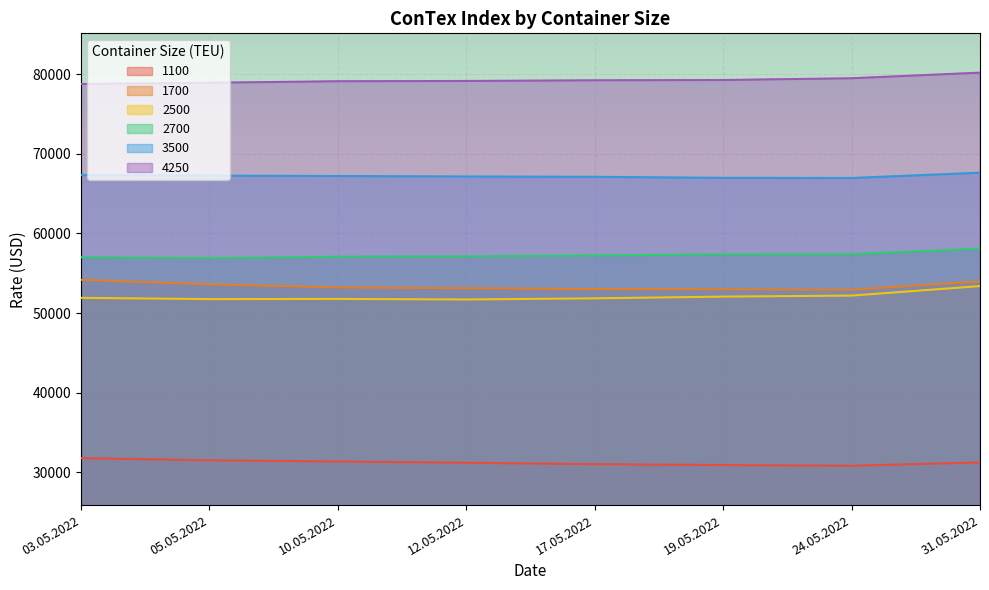

Reading left to right, transcribe all the data shown in this chart.

1100: 03.05.2022=31788	05.05.2022=31517	10.05.2022=31371	12.05.2022=31213	17.05.2022=31033	19.05.2022=30921	24.05.2022=30833	31.05.2022=31258
1700: 03.05.2022=54167	05.05.2022=53604	10.05.2022=53213	12.05.2022=53113	17.05.2022=53004	19.05.2022=52979	24.05.2022=52925	31.05.2022=53967
2500: 03.05.2022=51909	05.05.2022=51750	10.05.2022=51773	12.05.2022=51705	17.05.2022=51845	19.05.2022=52064	24.05.2022=52191	31.05.2022=53382
2700: 03.05.2022=57000	05.05.2022=56886	10.05.2022=57068	12.05.2022=57109	17.05.2022=57232	19.05.2022=57364	24.05.2022=57391	31.05.2022=58073
3500: 03.05.2022=67325	05.05.2022=67250	10.05.2022=67200	12.05.2022=67140	17.05.2022=67100	19.05.2022=66970	24.05.2022=66950	31.05.2022=67620
4250: 03.05.2022=78750	05.05.2022=78900	10.05.2022=79090	12.05.2022=79125	17.05.2022=79210	19.05.2022=79245	24.05.2022=79465	31.05.2022=80170